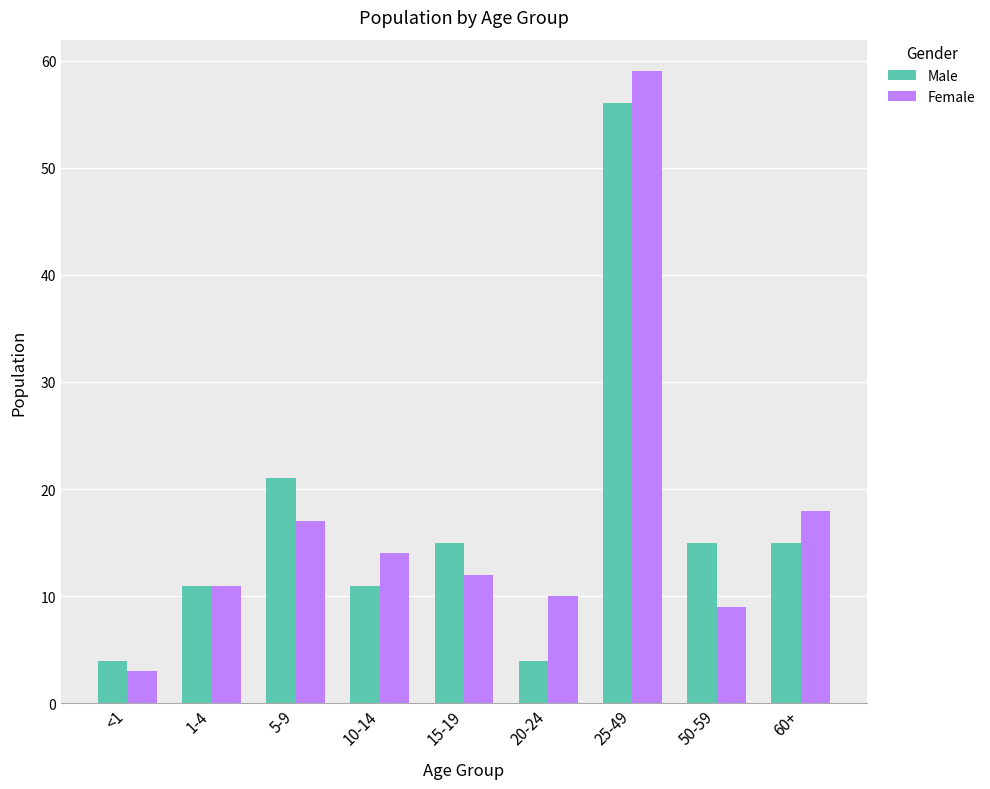

Reading right to left, extract all data points from this chart.

Male: 60+=15	50-59=15	25-49=56	20-24=4	15-19=15	10-14=11	5-9=21	1-4=11	<1=4
Female: 60+=18	50-59=9	25-49=59	20-24=10	15-19=12	10-14=14	5-9=17	1-4=11	<1=3